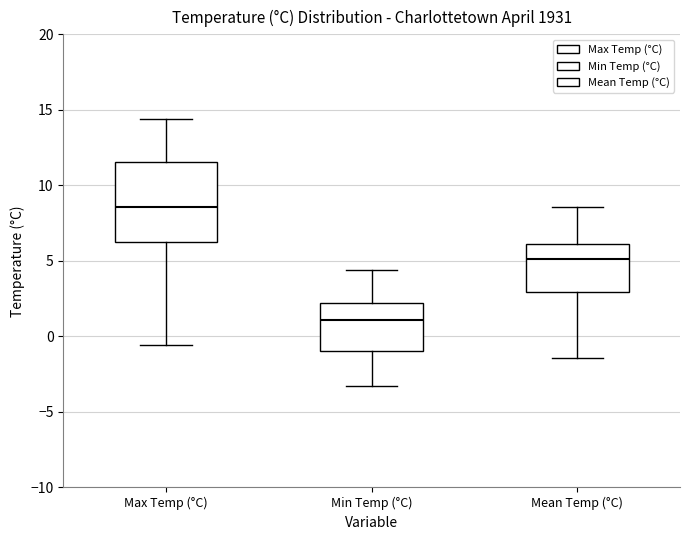

Reading left to right, read every box against the y-axis: the position of its median line, the range the box covers, and the ends of its whiskers. The values are not printed on the chart, so give them approximately, as read against the axis.

Max Temp (°C): median 8.5, box 6.5 to 11.5, whiskers -0.5 to 14.5
Min Temp (°C): median 1.0, box -1.0 to 2.0, whiskers -3.5 to 4.5
Mean Temp (°C): median 5.0, box 3.0 to 6.0, whiskers -1.5 to 8.5